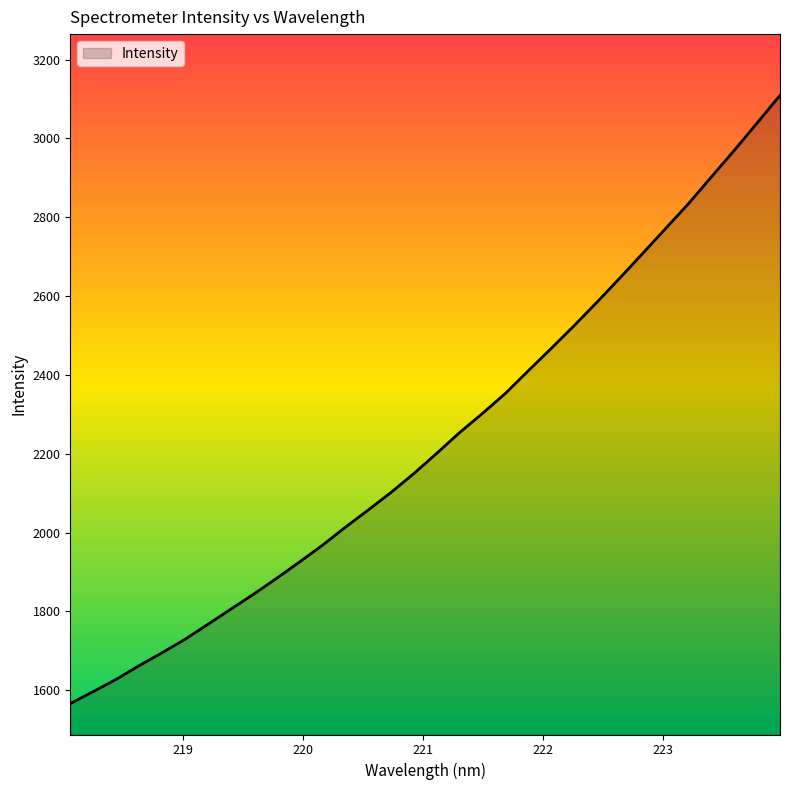

What is the smallest value displayed?

1565.7